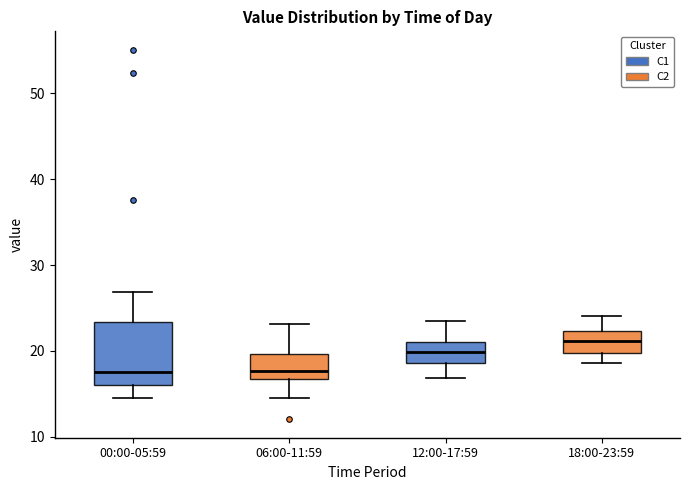

Which box has the highest median line?

18:00-23:59